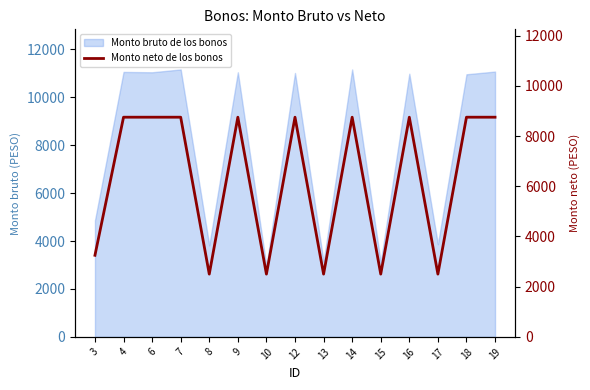

True or false: the data has more than 2 interior local peaks.

True